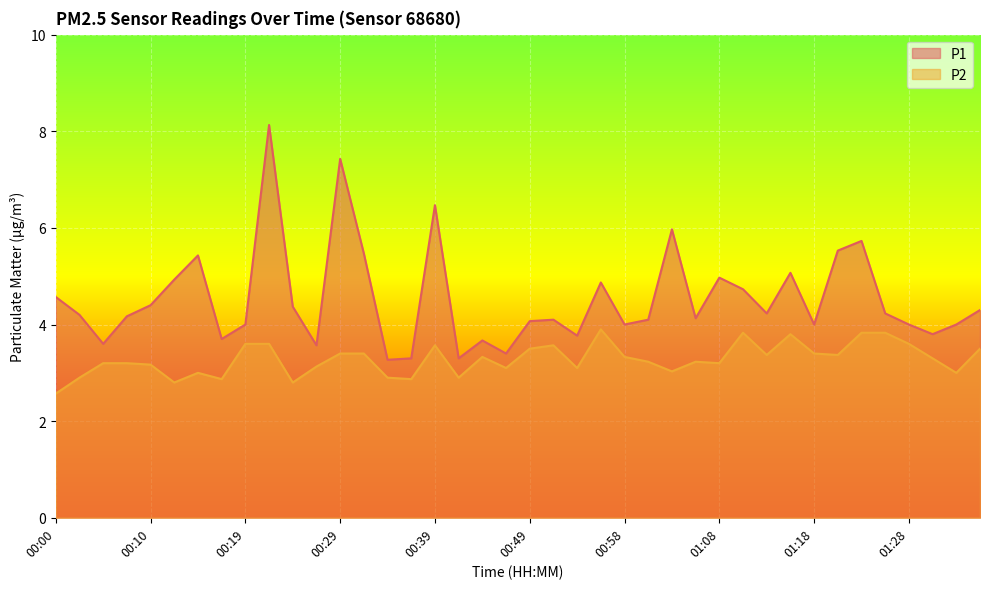

True or false: P2 and P1 cross at least once.

False